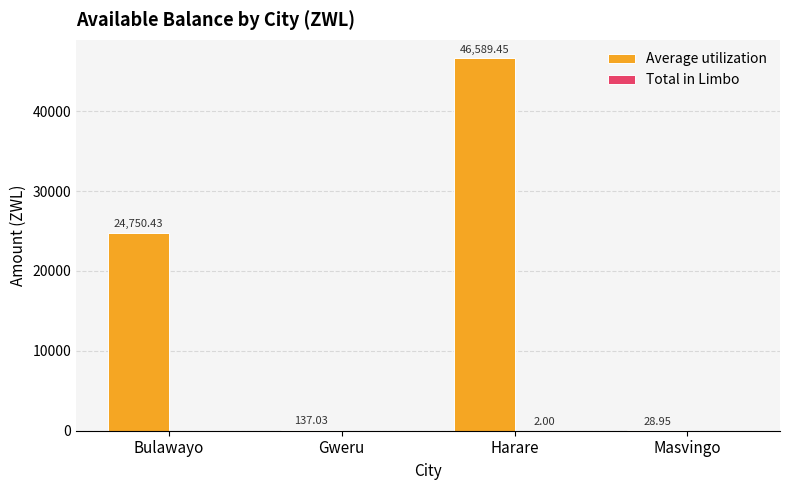

Which series changed the most between Bulawayo and Gweru?

Average utilization